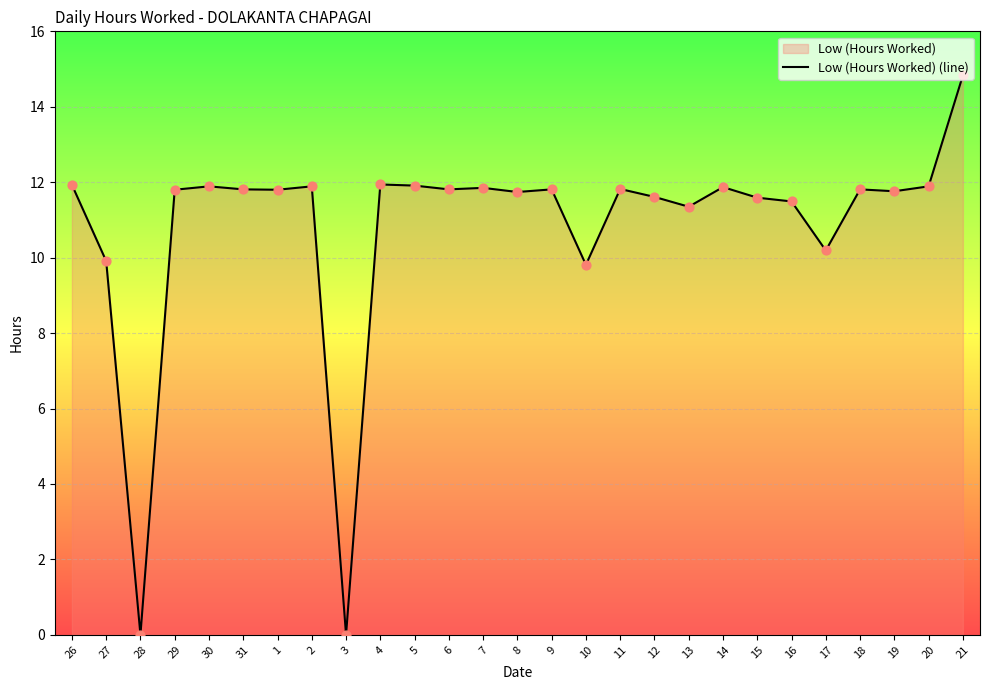

What is the change in value from 10 to 12?

+1.8